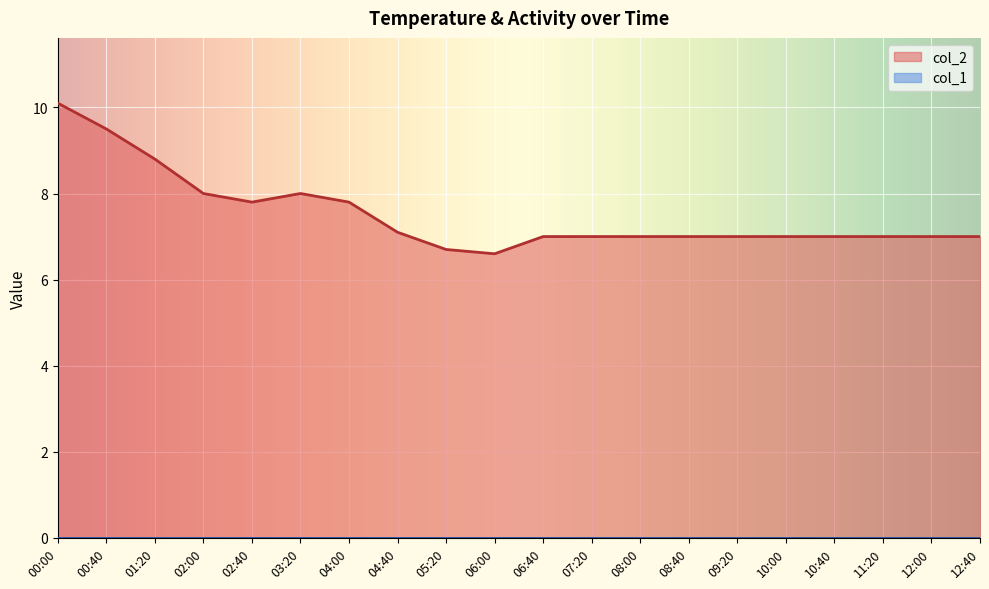

Reading left to right, list all the values displayed in this chart.

00:00=10.1	00:40=9.5	01:20=8.8	02:00=8.0	02:40=7.8	03:20=8.0	04:00=7.8	04:40=7.1	05:20=6.7	06:00=6.6	06:40=7.0	07:20=7.0	08:00=7.0	08:40=7.0	09:20=7.0	10:00=7.0	10:40=7.0	11:20=7.0	12:00=7.0	12:40=7.0